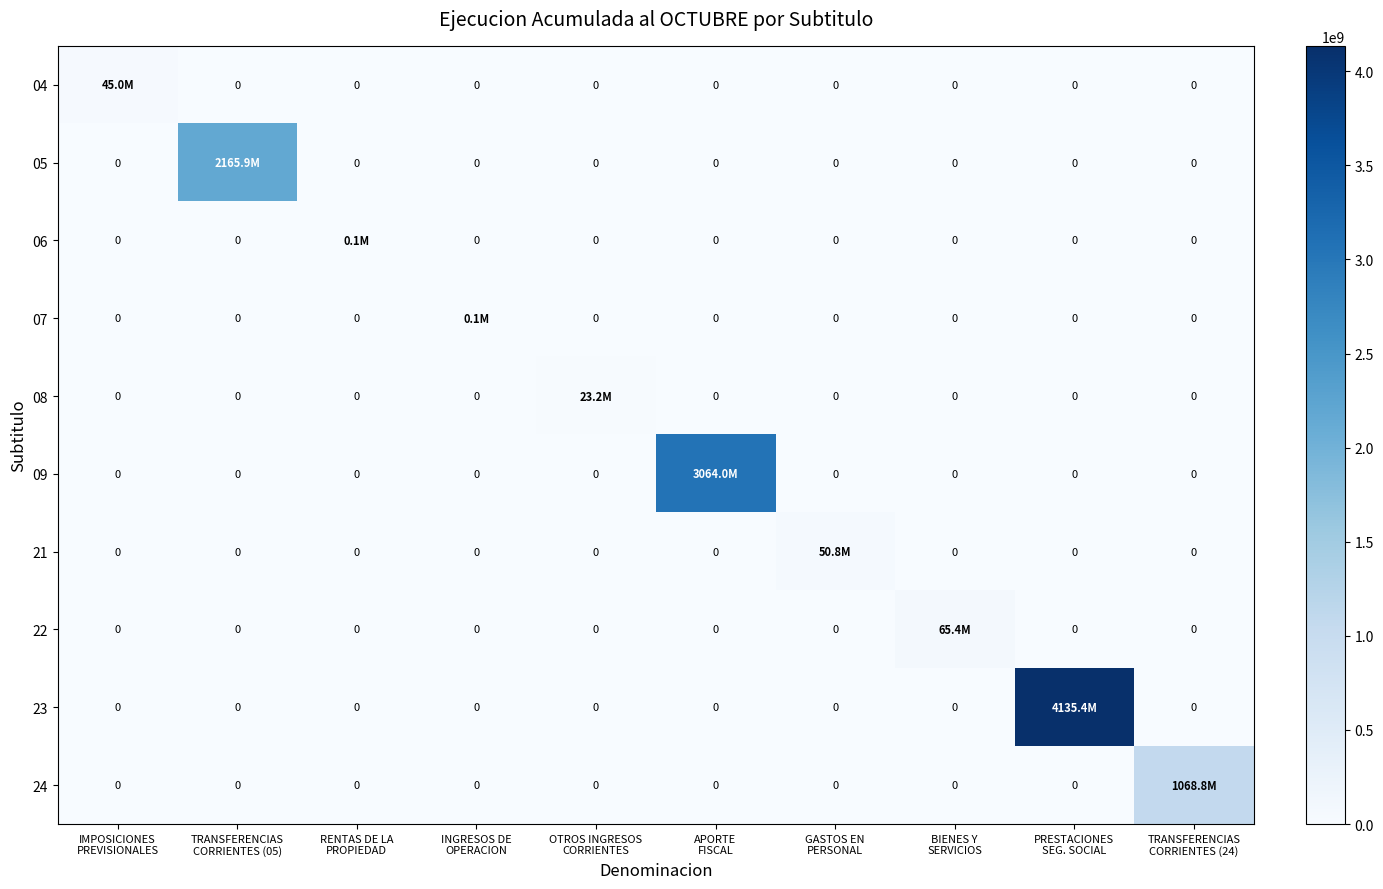

At which category does the chart reach its minimum across all series?

TRANSFERENCIAS
CORRIENTES (05)